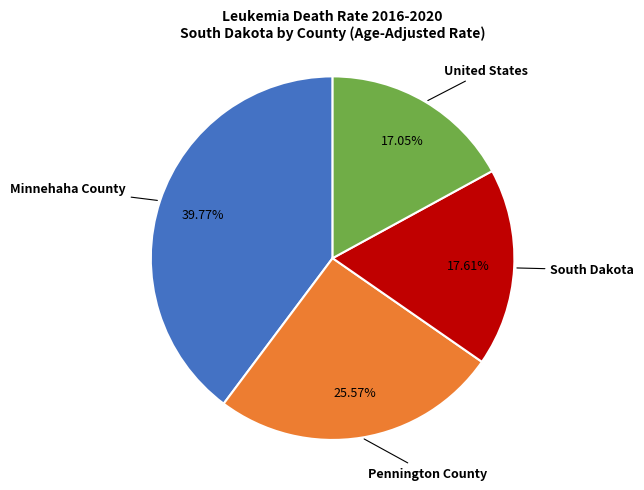

How many segments does this pie chart have?

4